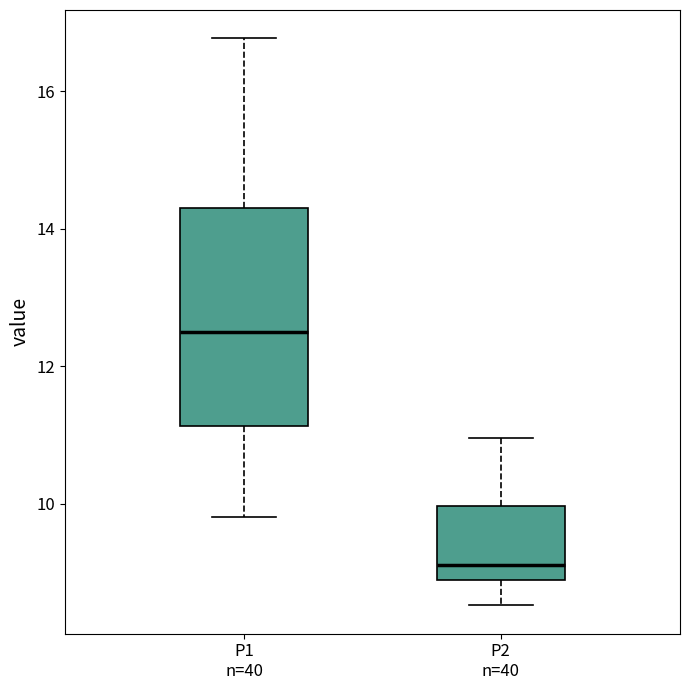

Where does the lower whisker of the box for P2 n=40 end on the y-axis? The values are not printed on the chart, so give them approximately, as read against the axis.

8.6